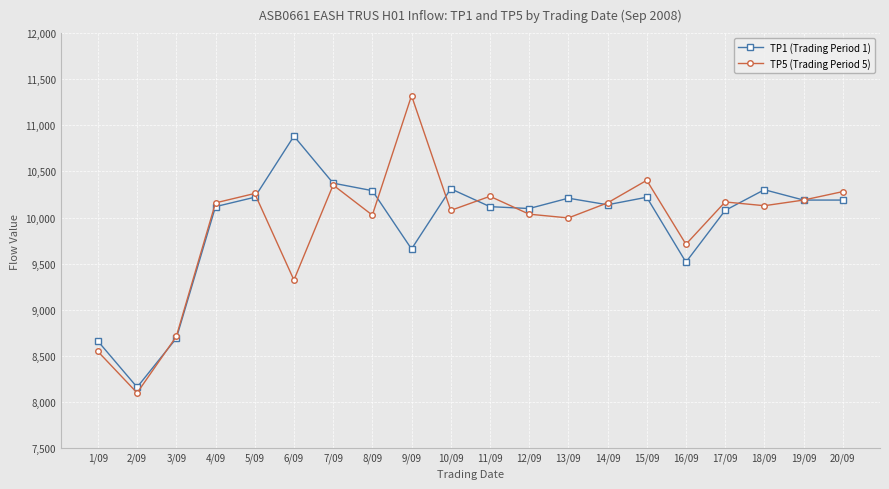

In TP5 (Trading Period 5), how many points are lower than both neighbors (excluding endpoints)?

7